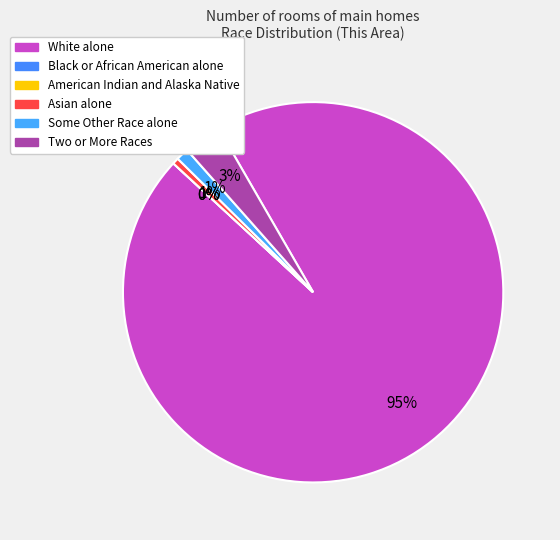

Count the number of slices in the pie.

6